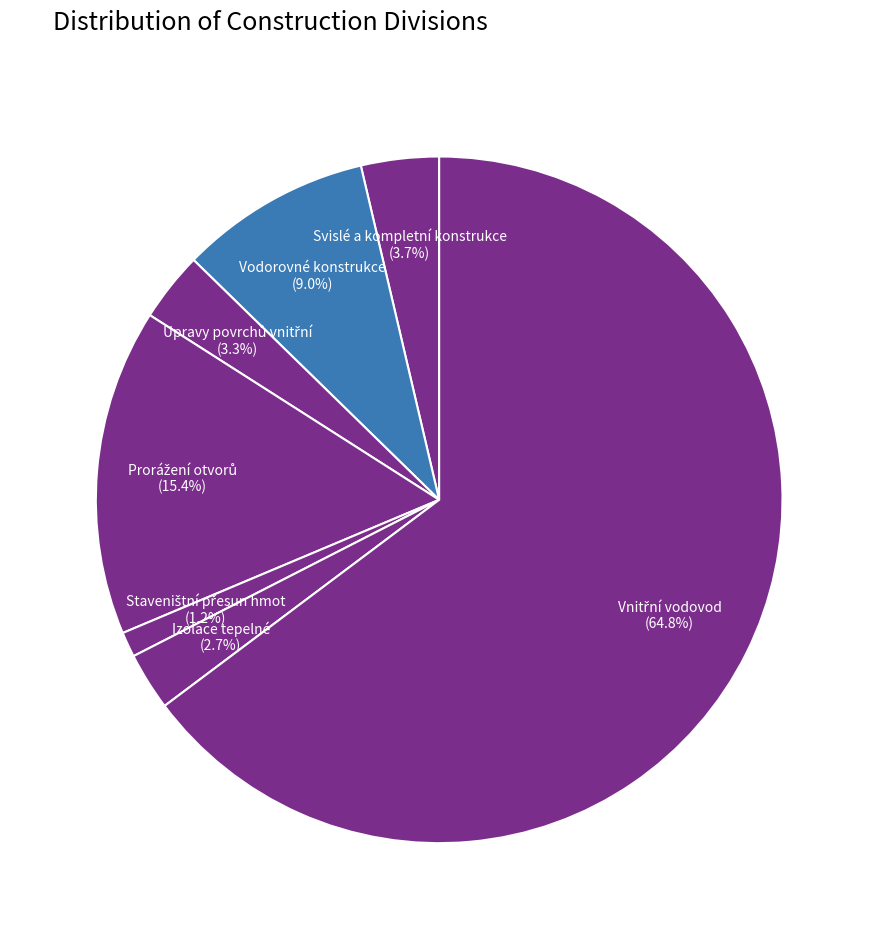

How many slices are in this pie chart?

7